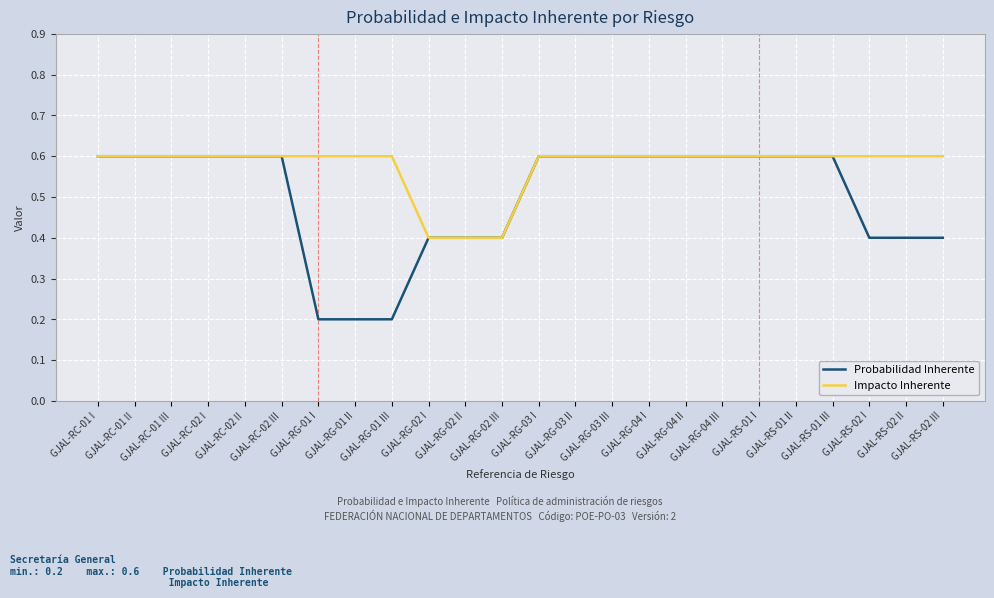

Rank the series by their average value, from highest to lowest.

Impacto Inherente, Probabilidad Inherente